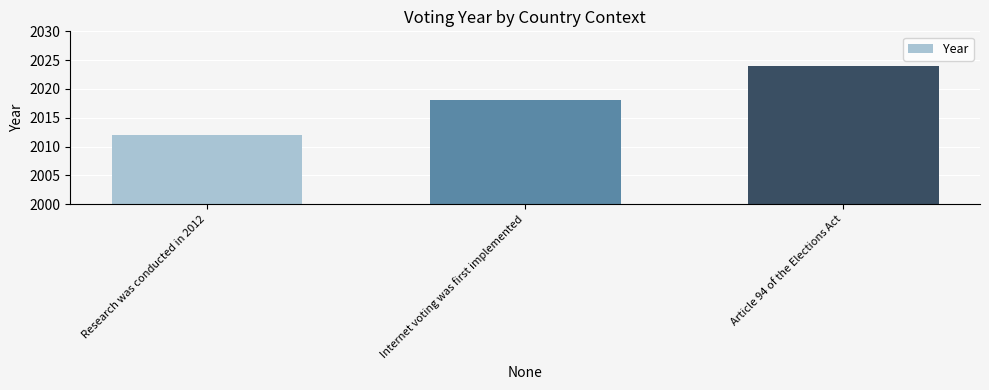

True or false: the data shows 2643 at Article 94 of the Elections Act.

False